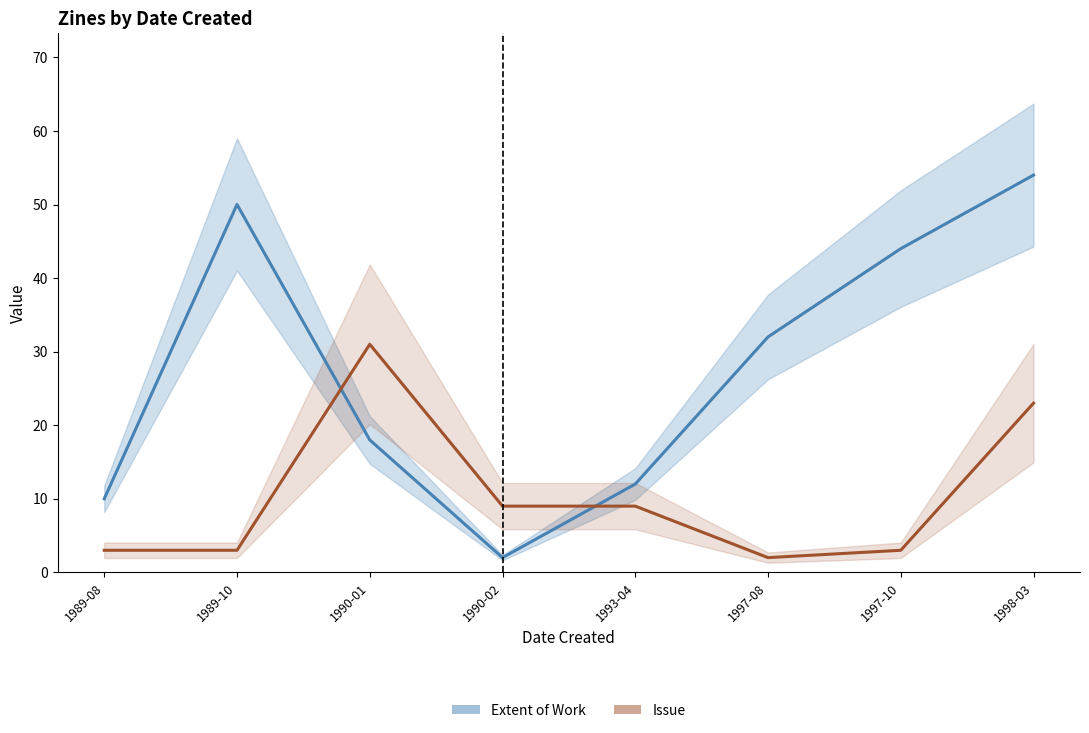

What is the greatest value displayed?

54